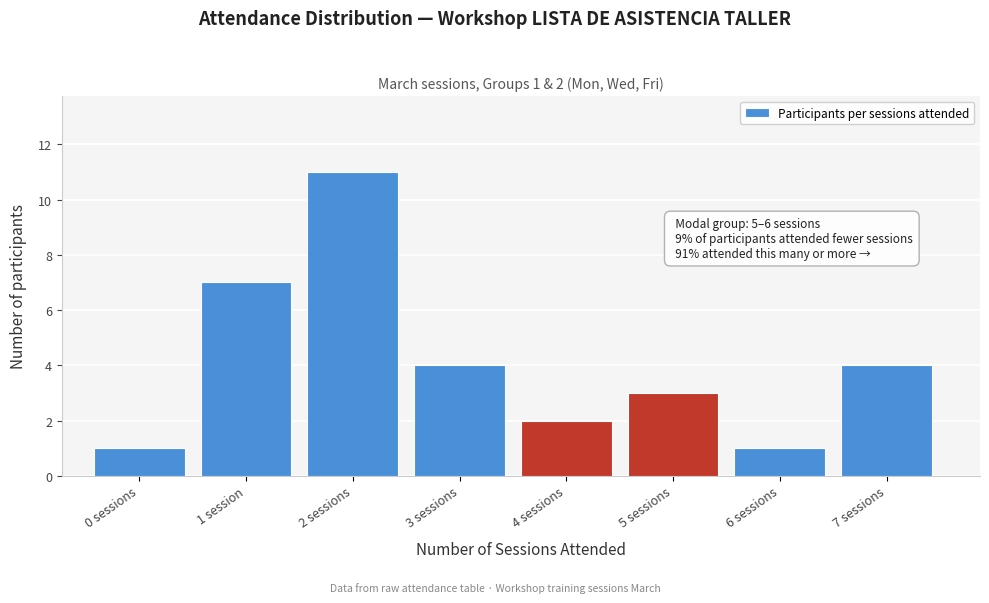

Reading left to right, what are all the values shown in this chart?

1	7	11	4	2	3	1	4